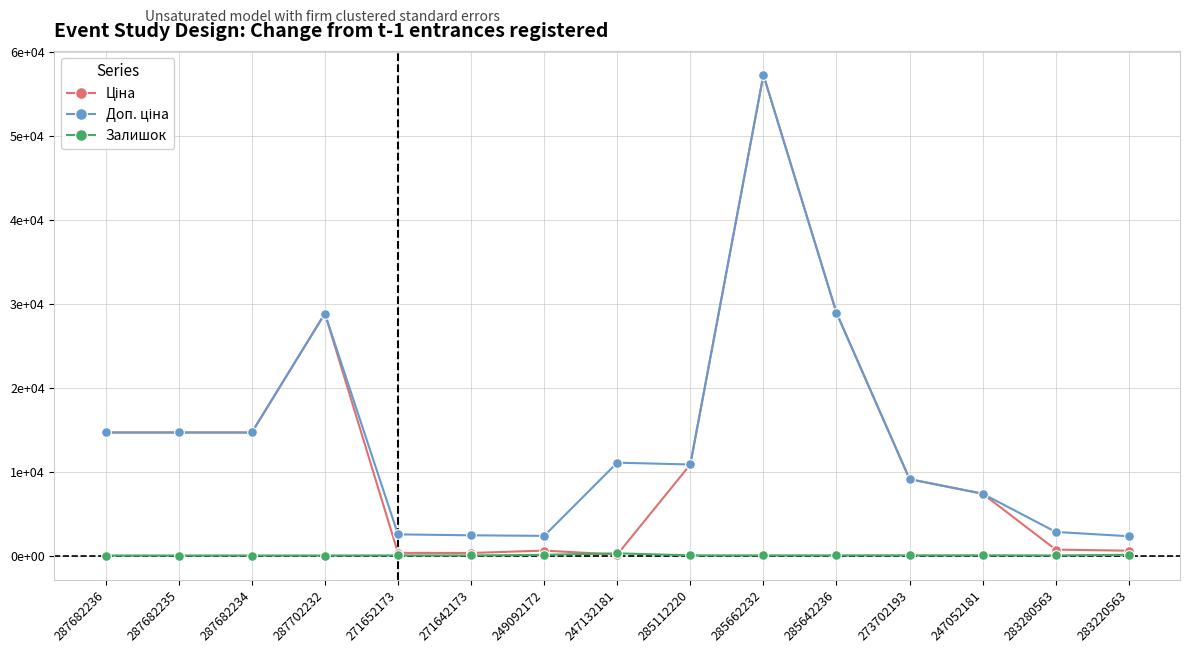

Is it true that Ціна equals 496.7 at 271652173?

False